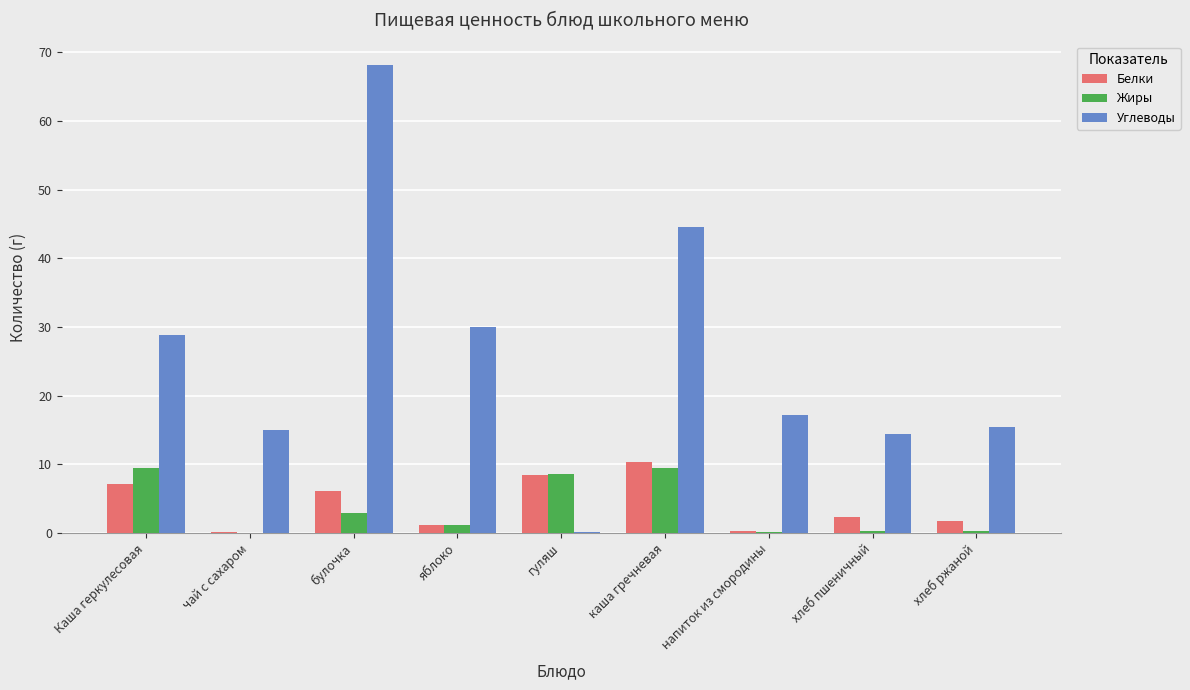

Which series has the largest total across all categories?

Углеводы